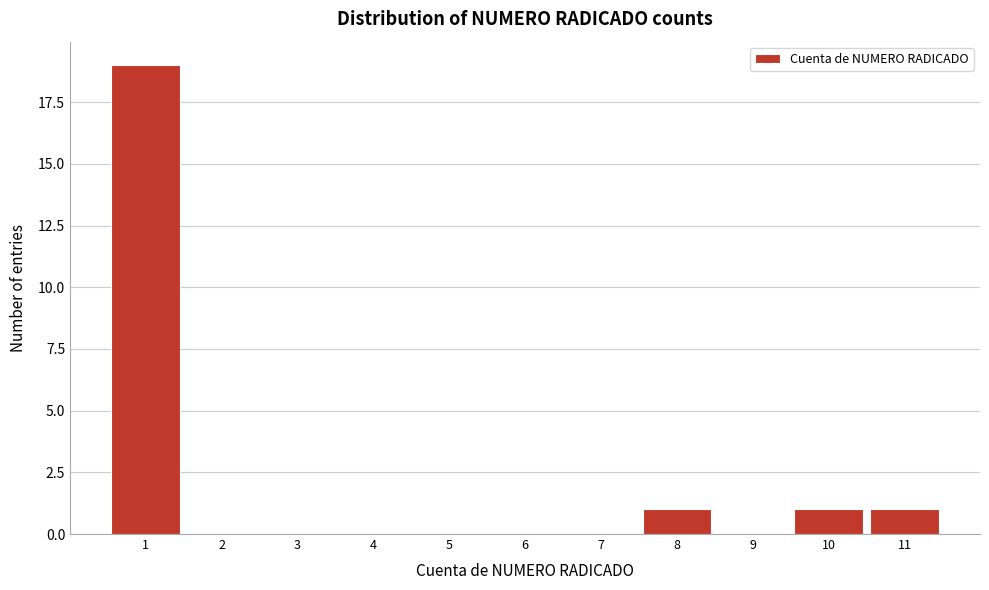

Reading left to right, list every bar in this chart as the range it spans on the x-axis followed by its height. The values are not printed on the chart, so give them approximately, as read against the axis.

0.5 to 1.5: 19
1.5 to 2.5: 0
2.5 to 3.5: 0
3.5 to 4.5: 0
4.5 to 5.5: 0
5.5 to 6.5: 0
6.5 to 7.5: 0
7.5 to 8.5: 1
8.5 to 9.5: 0
9.5 to 10.5: 1
10.5 to 11.5: 1